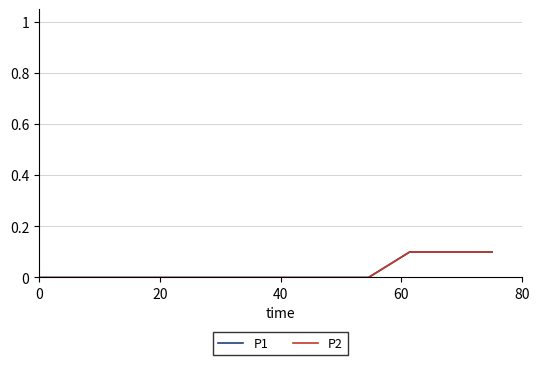

How many P2 values are between 0 and 1?

12